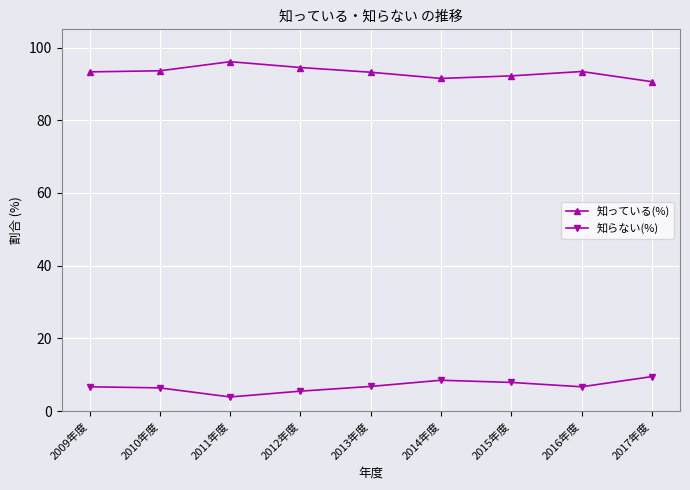

True or false: 知らない(%) and 知っている(%) cross at least once.

False